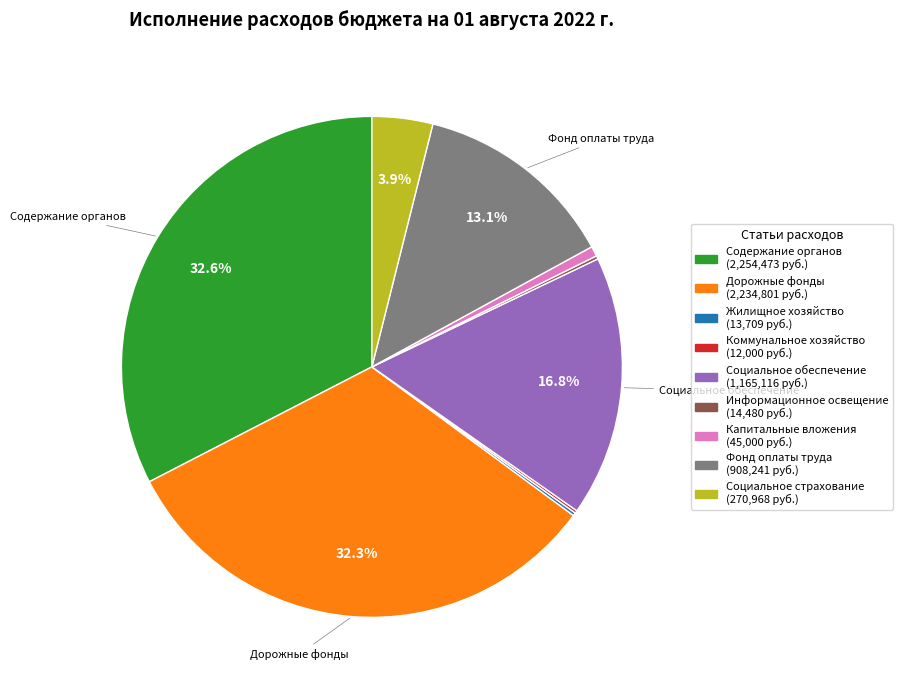

To the nearest percent, what is the average slice percentage?

11%